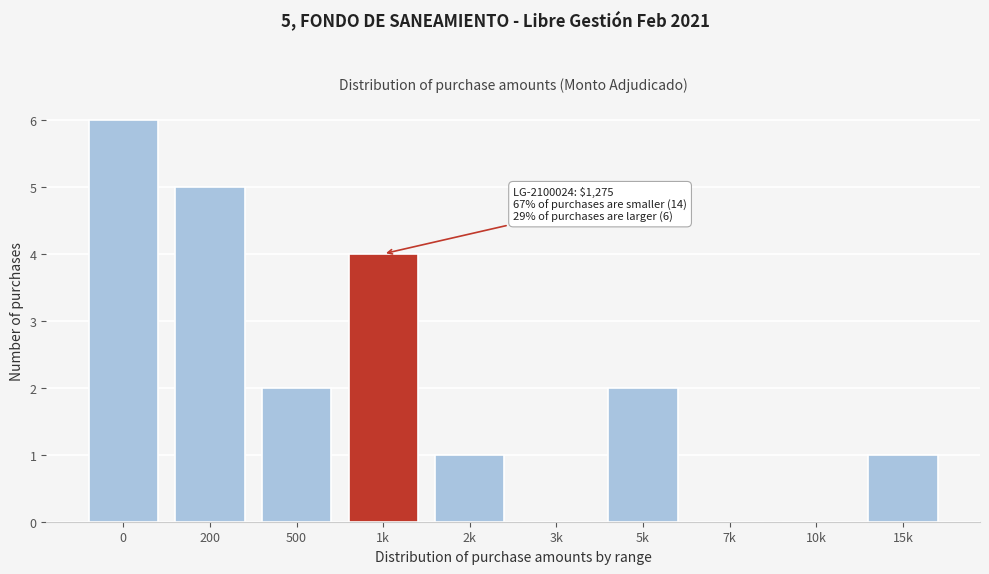

Reading left to right, list all the values displayed in this chart.

0=6	200=5	500=2	1k=4	2k=1	3k=0	5k=2	7k=0	10k=0	15k=1